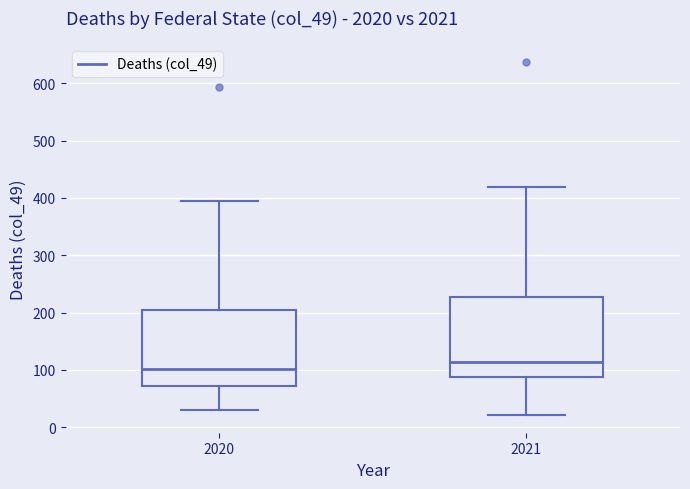

Reading left to right, transcribe this box plot: for each box, give where its median line is, the range the box spans, and where its two whiskers end, as read against the y-axis. The values are not printed on the chart, so give them approximately, as read against the axis.

2020: median 100, box 70 to 200, whiskers 30 to 400
2021: median 110, box 90 to 230, whiskers 20 to 420